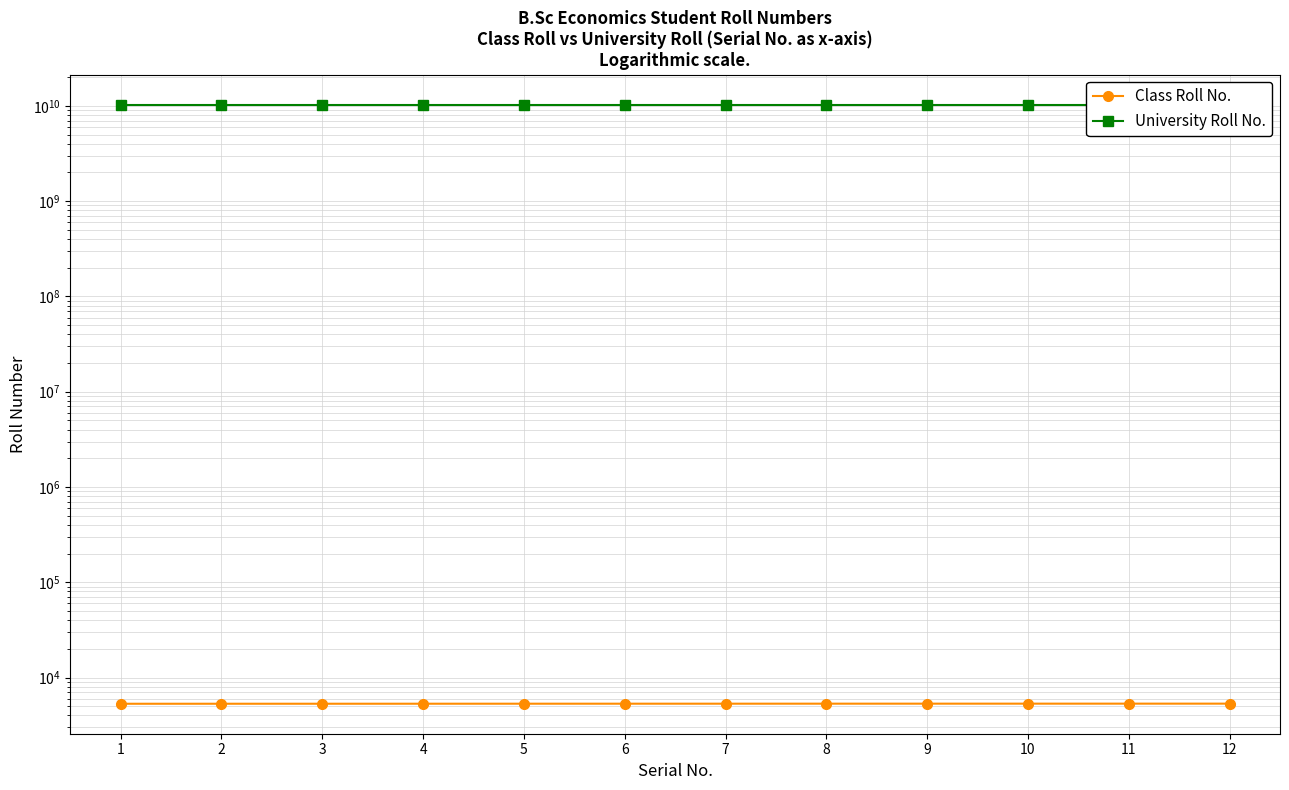

Count the number of data series in this chart.

2